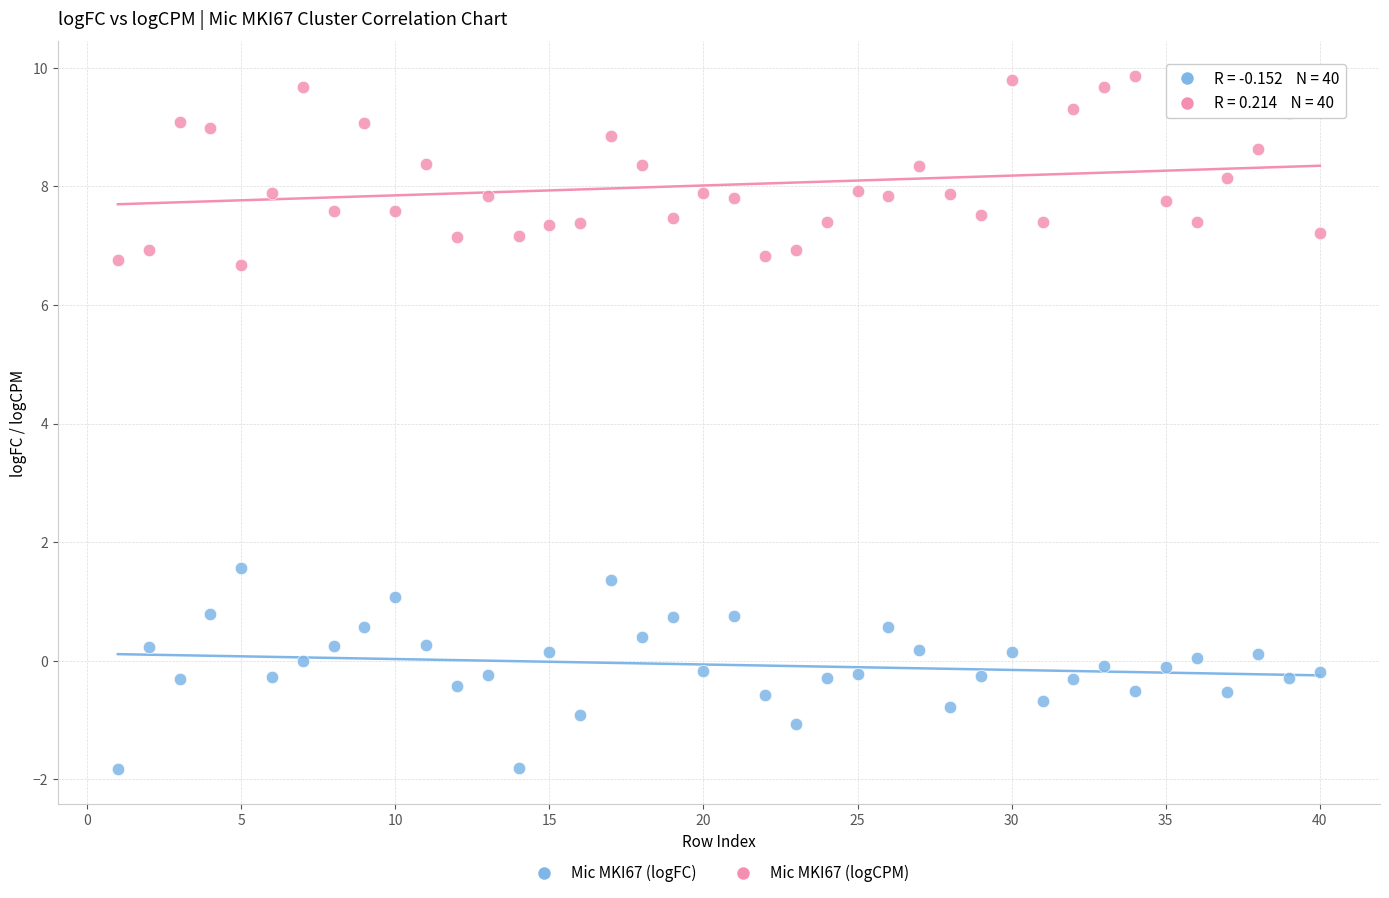

Across all data points, what is the range of Y values (max minus min)?

11.7